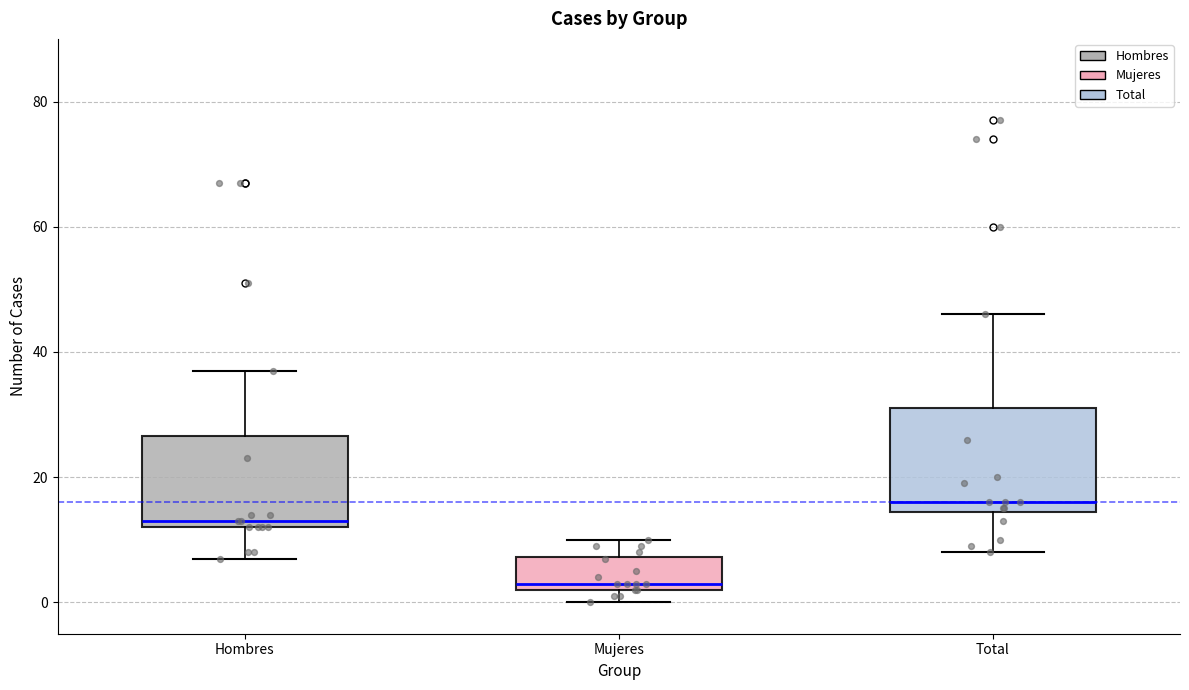

Reading left to right, read every box against the y-axis: the position of its median line, the range the box covers, and the ends of its whiskers. The values are not printed on the chart, so give them approximately, as read against the axis.

Hombres: median 14, box 12 to 26, whiskers 8 to 38
Mujeres: median 4, box 2 to 8, whiskers 0 to 10
Total: median 16, box 14 to 32, whiskers 8 to 46